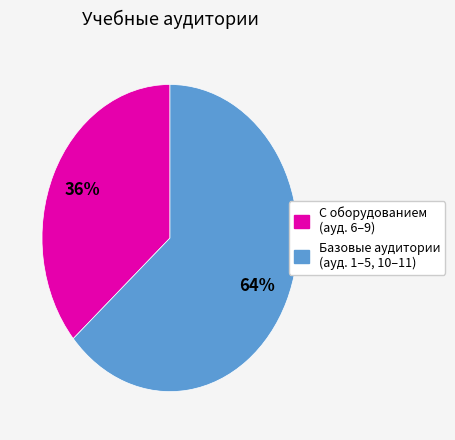

Does any single category account for the majority?

Yes